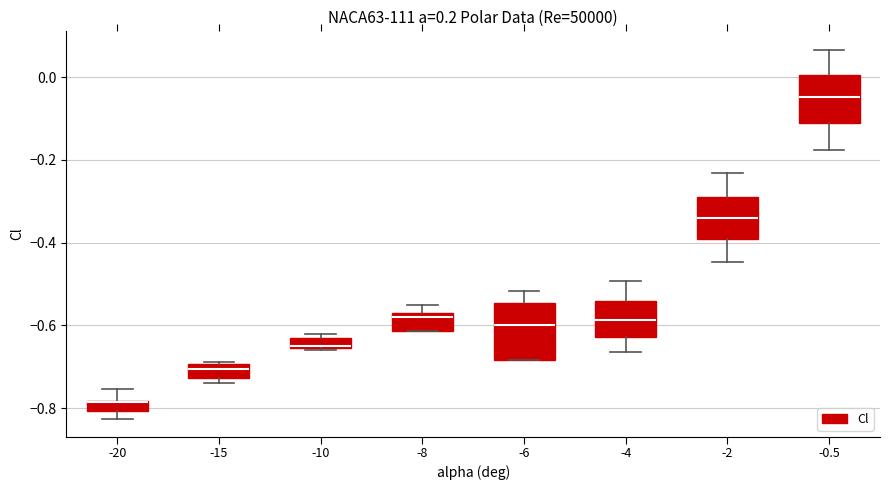

Comparing the boxes themselves (not the whiskers), which one is the tallest?

-6